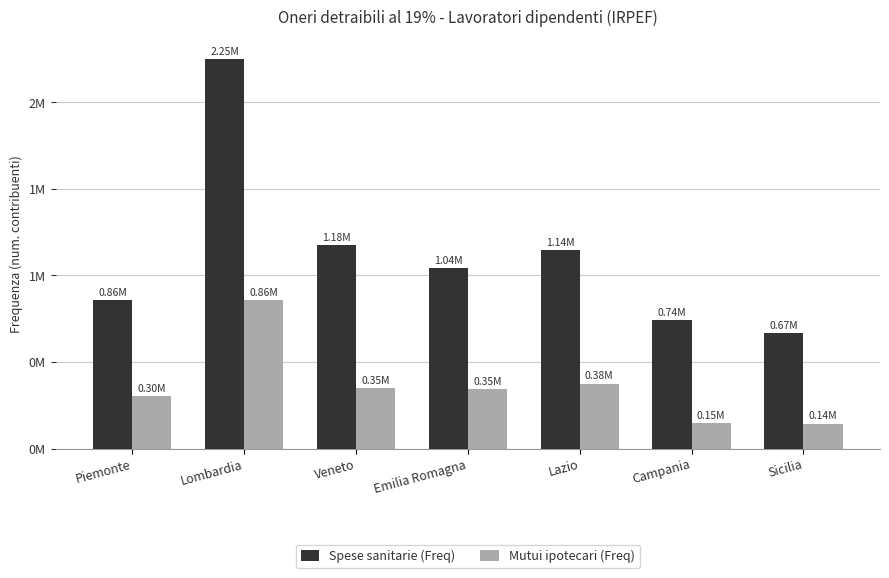

Are the bars horizontal?

No